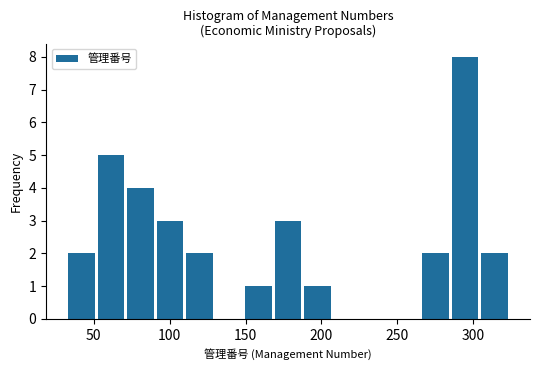

Read against the x-axis, roughly where is the centre of the tallest bar?

295